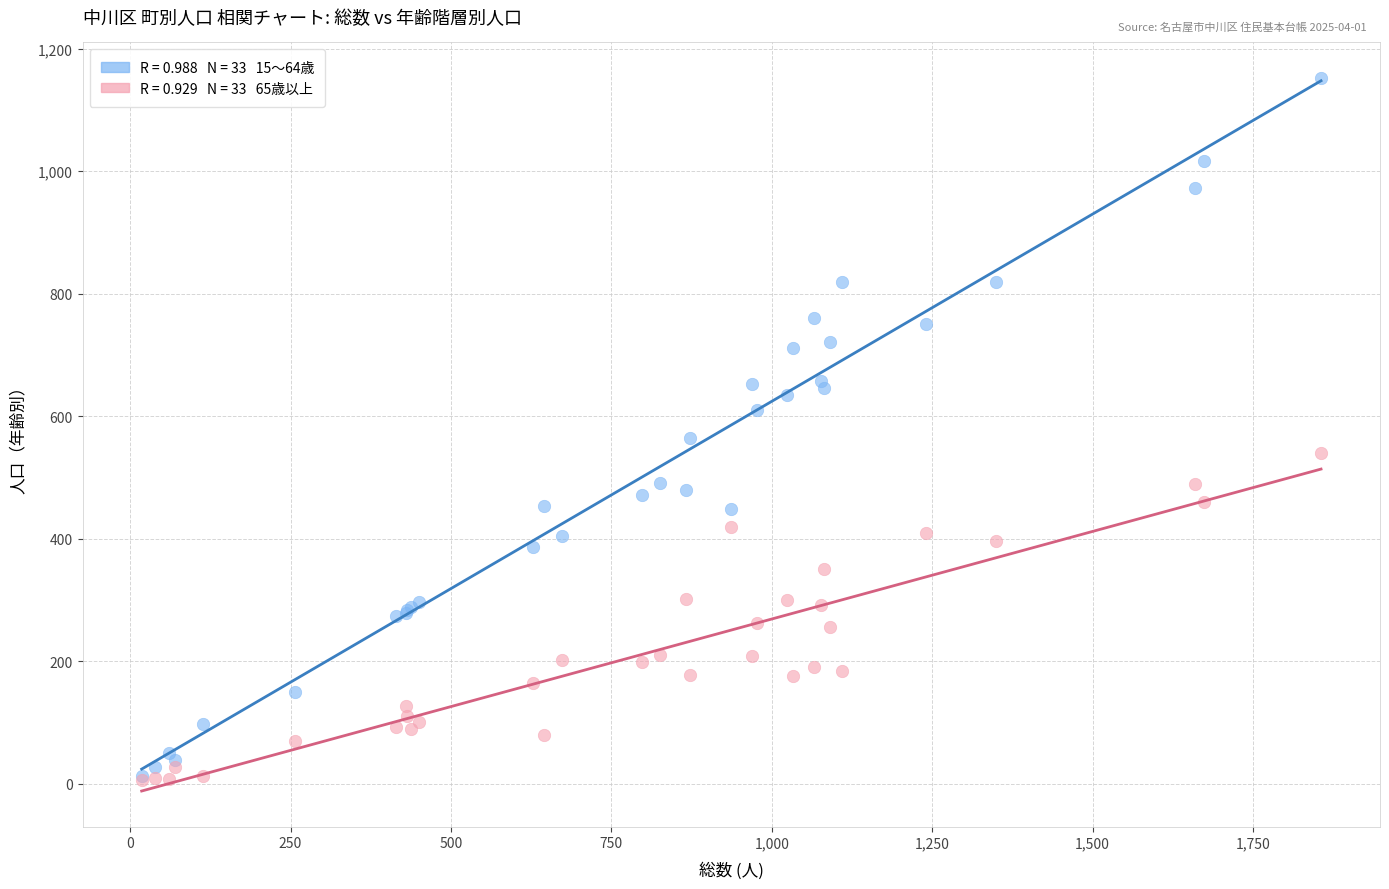

Across all series, what Y value is closest to 579?

565